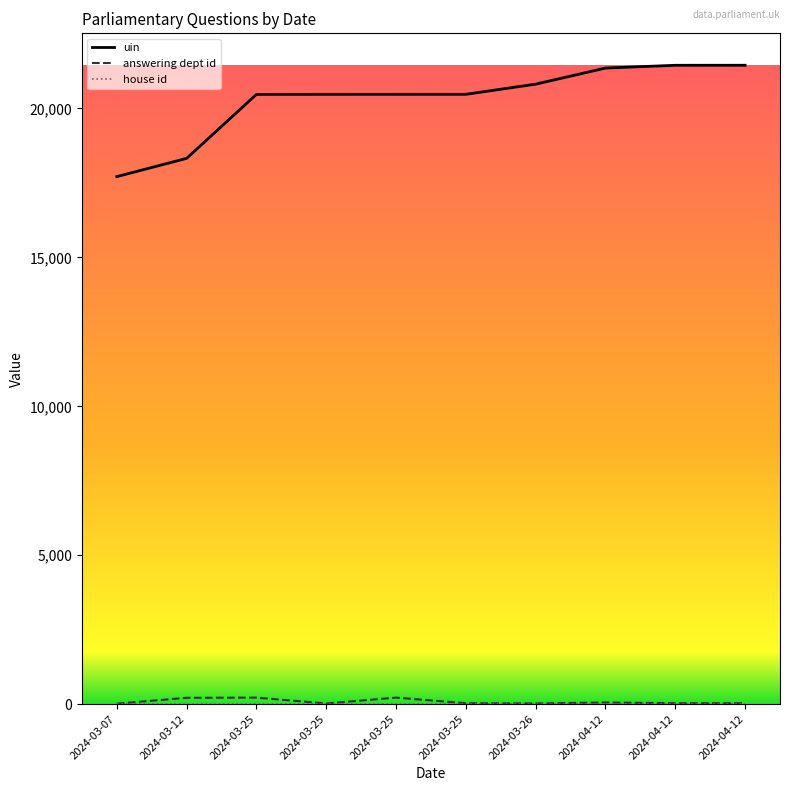

Does the chart have visible grid lines?

No